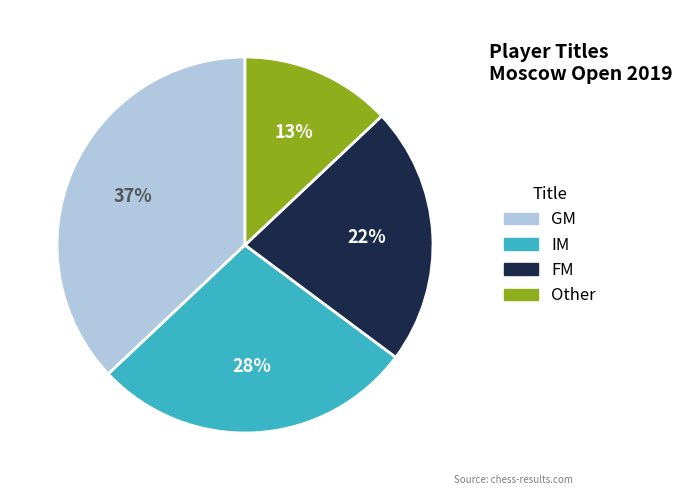

True or false: Other accounts for 4% of the total.

False